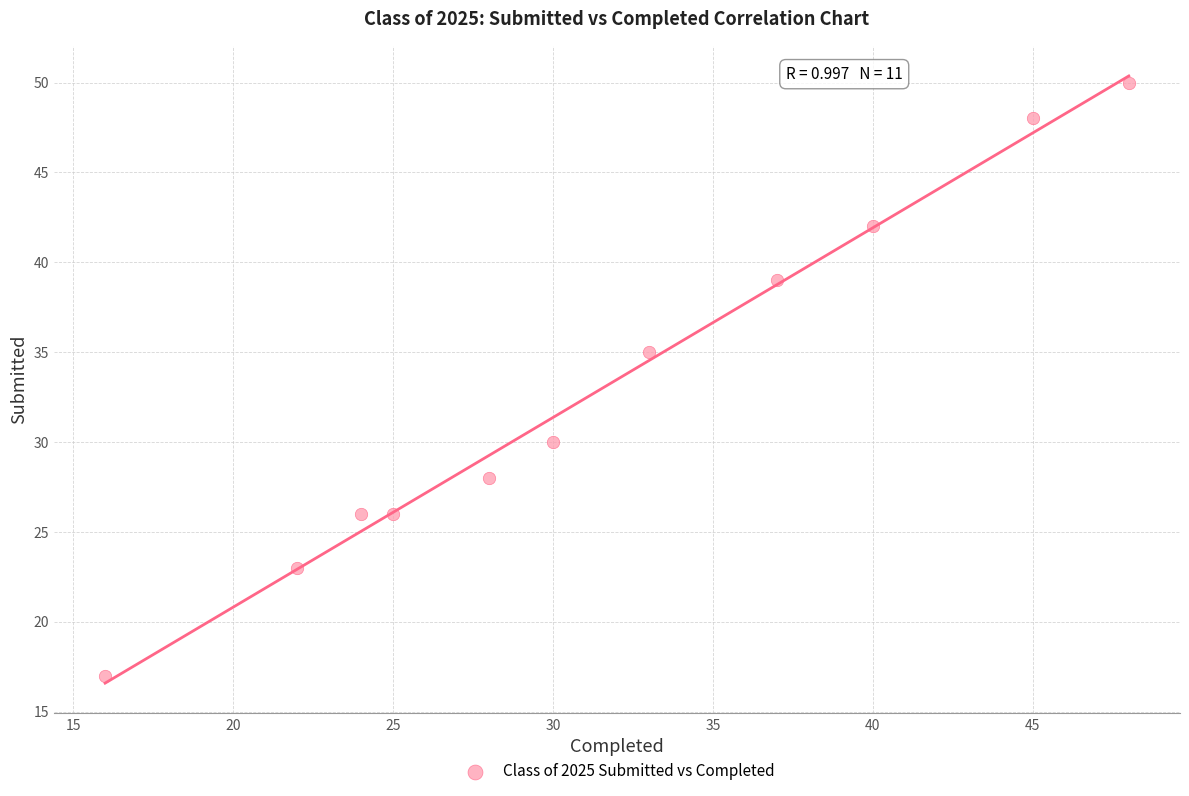

What is the average X value?

32